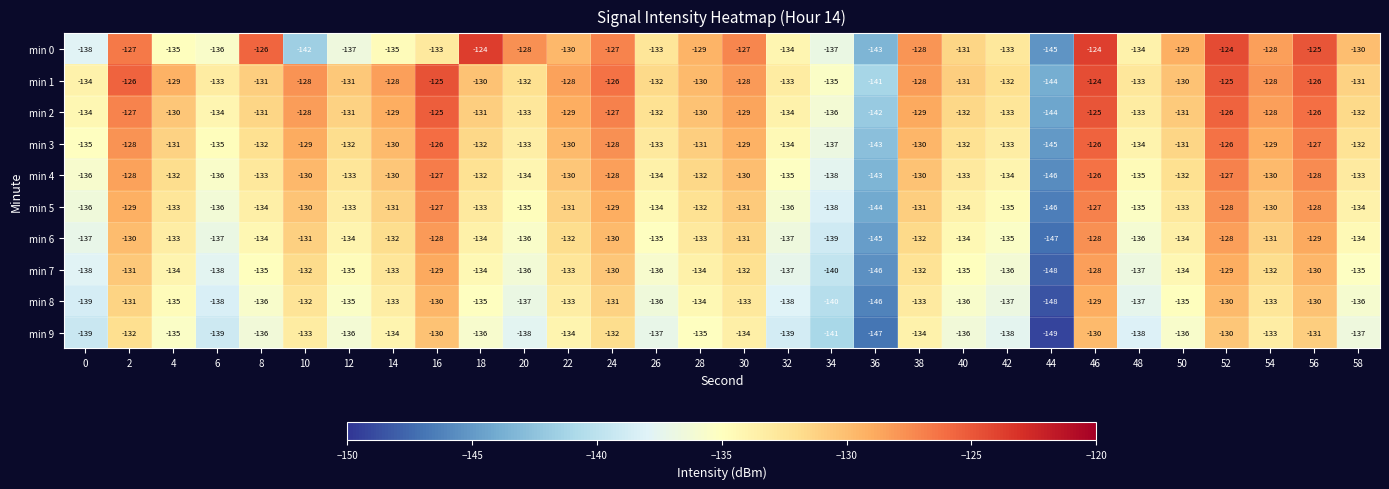

Between 18 and 44, which series saw the biggest shift?

min 0